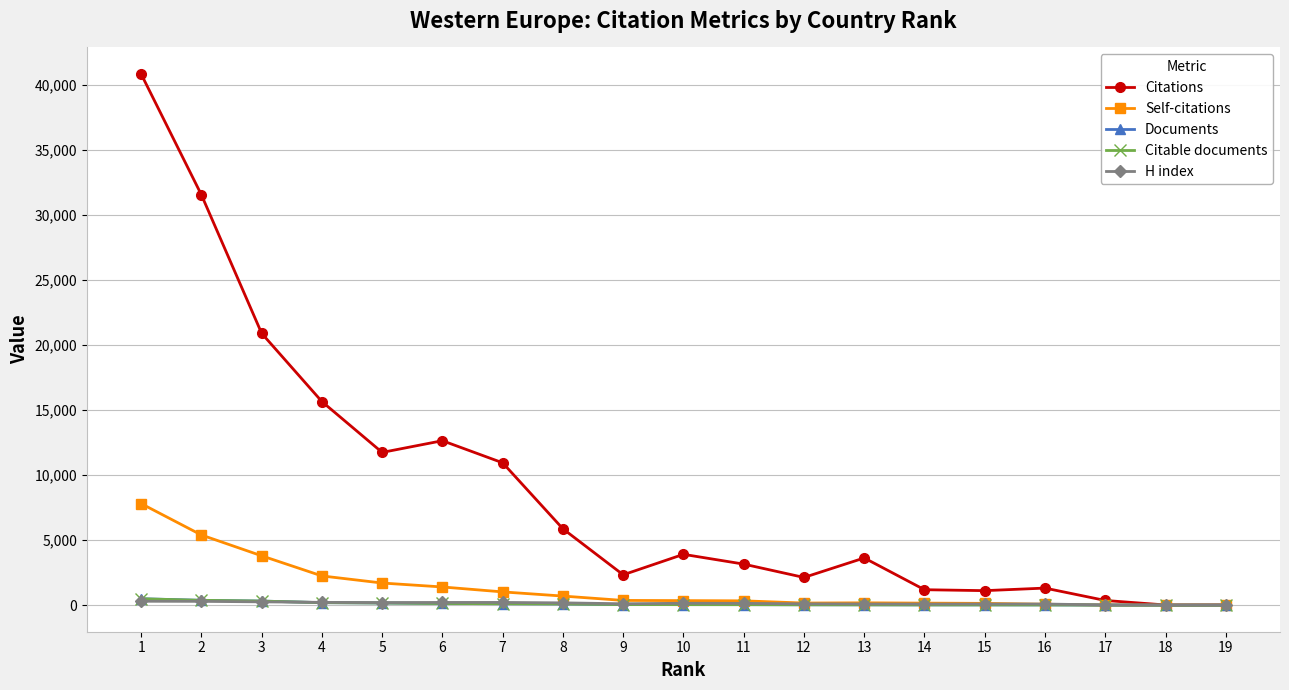

What is the difference between the Documents values at 14 and 1?

472